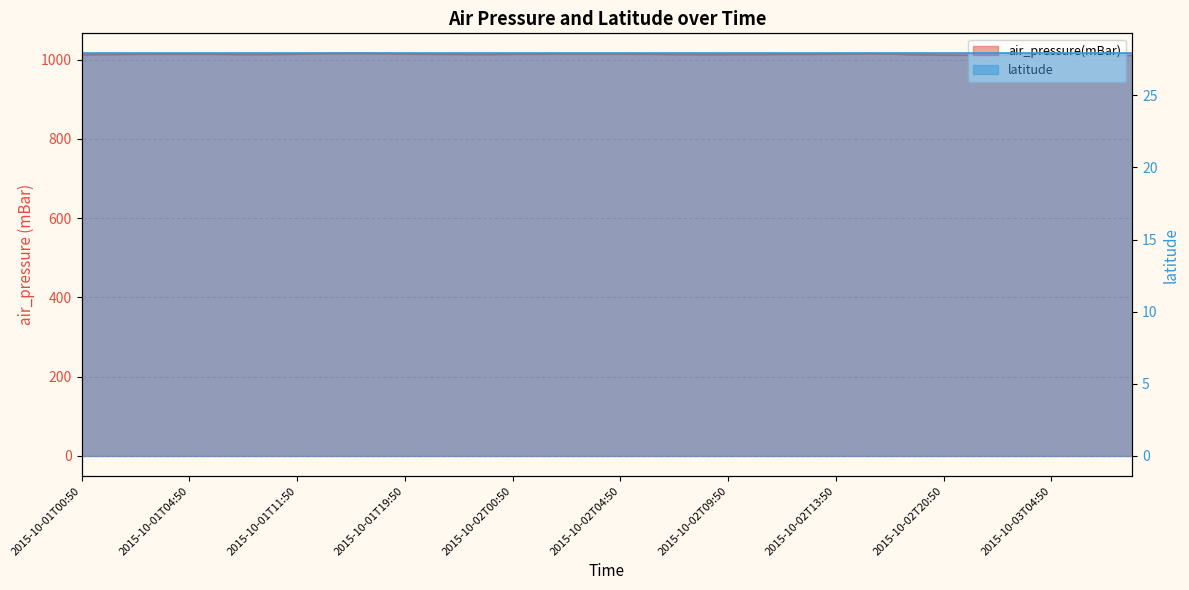

At which category does the data reach its first local valley?

2015-10-01T08:50